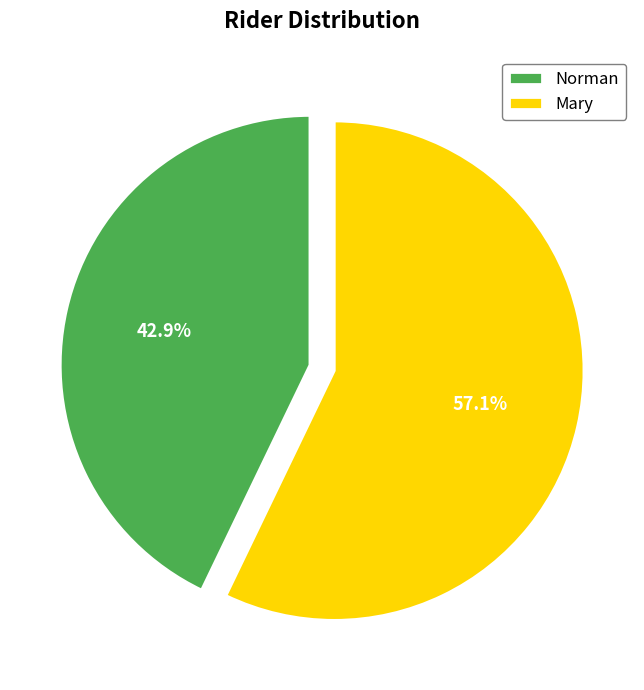

Which slice is the smallest?

Norman